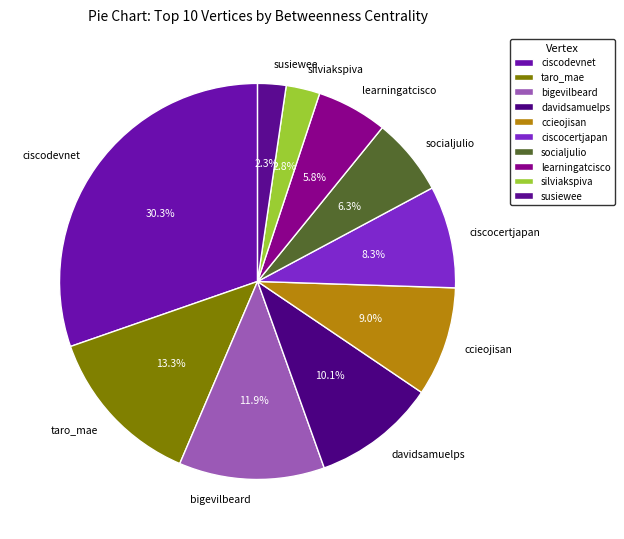

Which has a higher value, davidsamuelps or bigevilbeard?

bigevilbeard